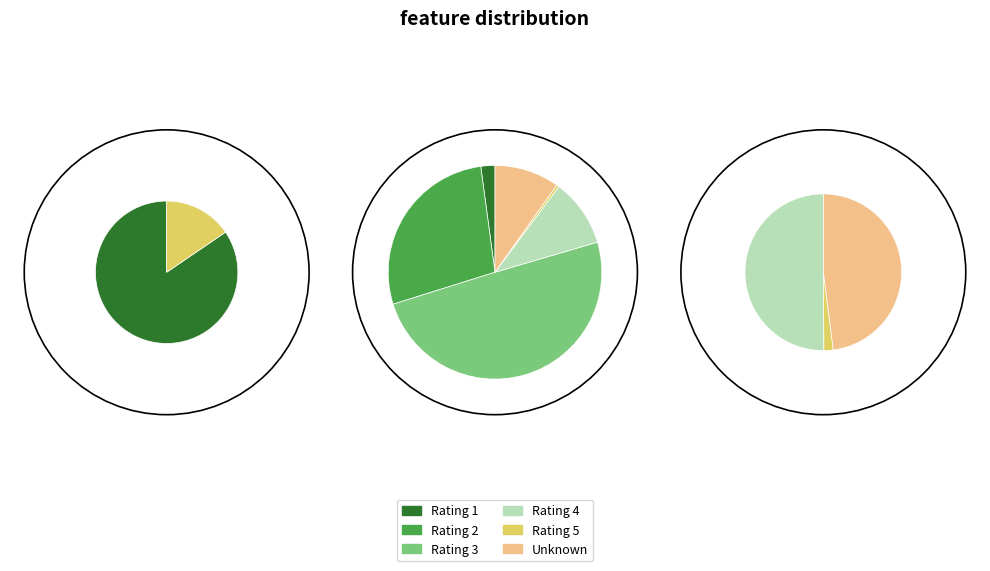

What portion of the pie excludes 5?

99.6%